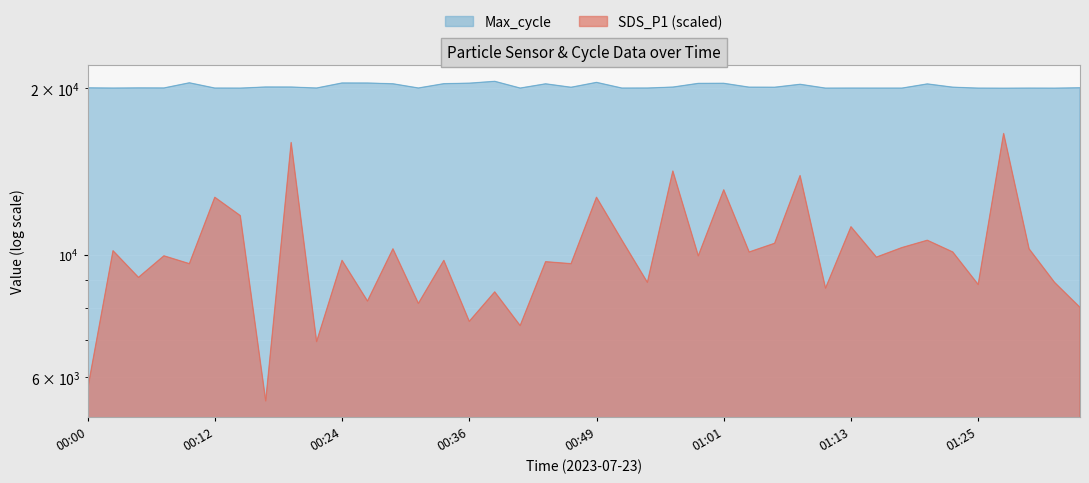

Between 00:19 and 01:06, which is larger?

00:19